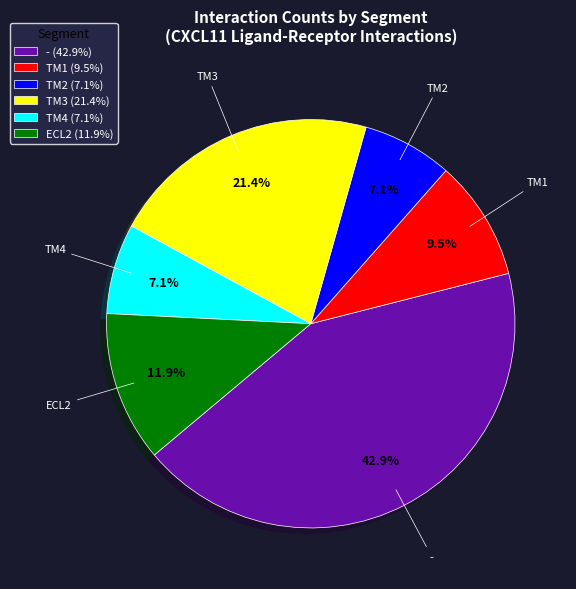

Does TM2 account for over 50% of the chart?

No